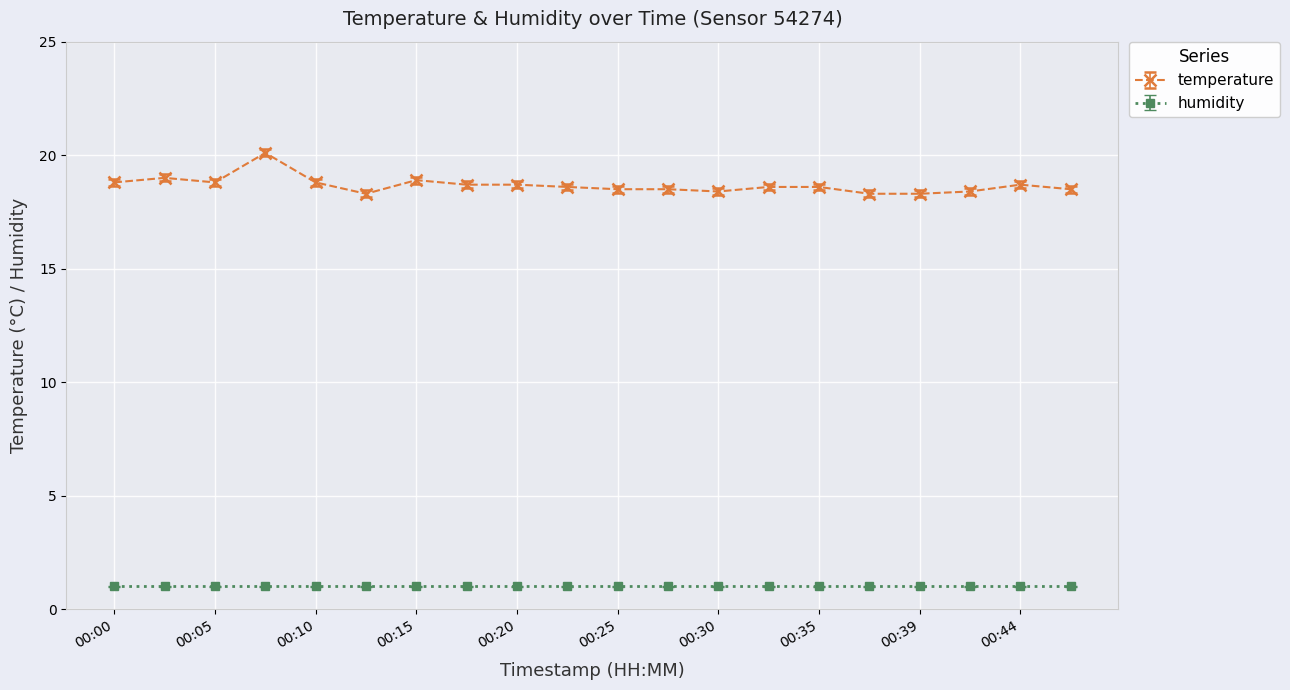

What is the smallest value displayed?

1.0